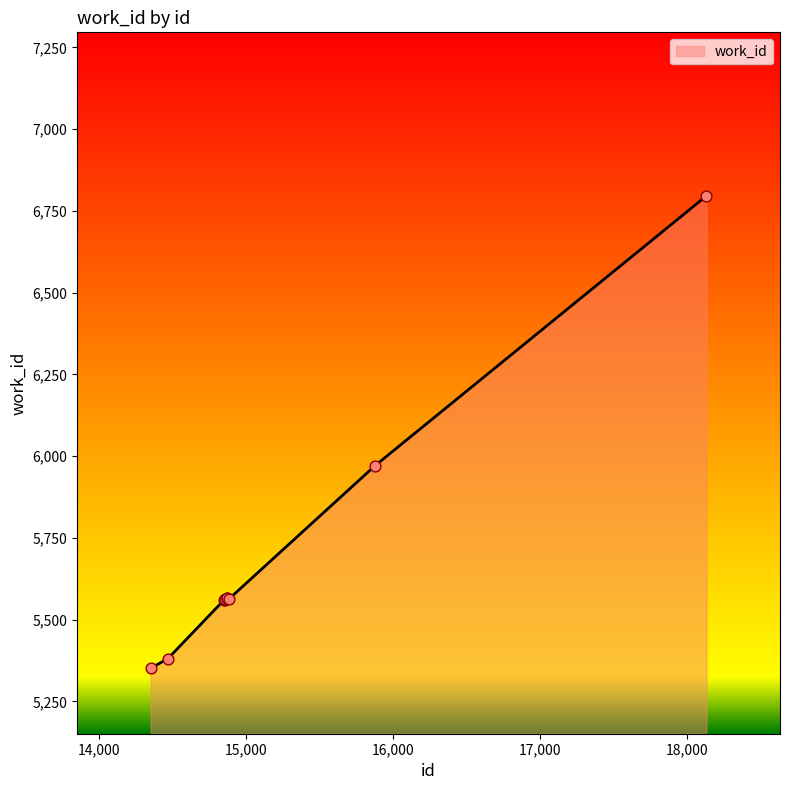

What is the difference between the maximum and minimum values?

1445